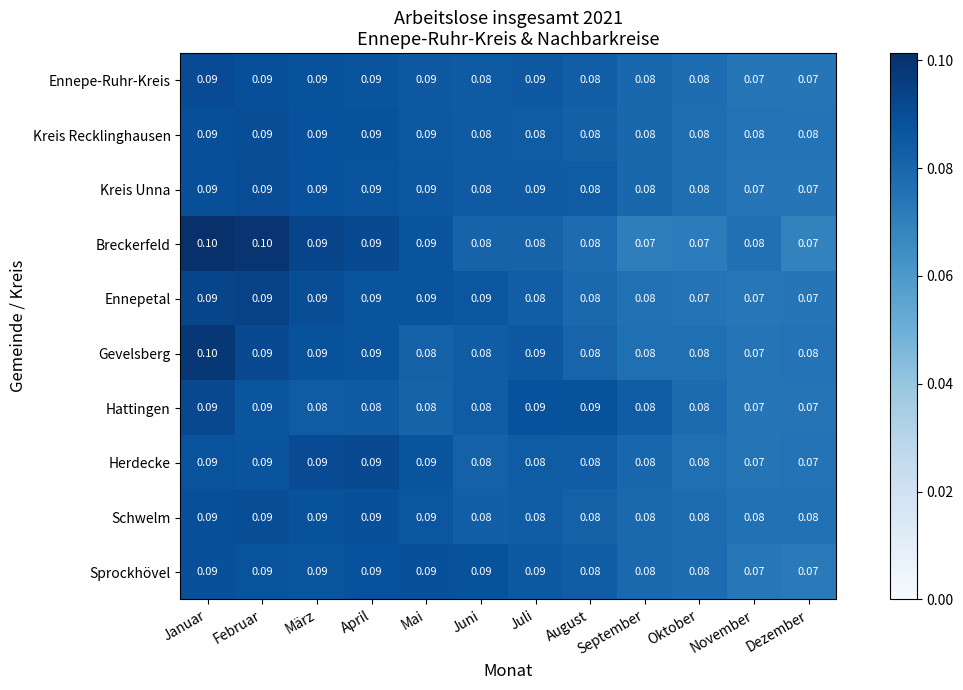

Which series changed the most between September and Oktober?

Ennepetal